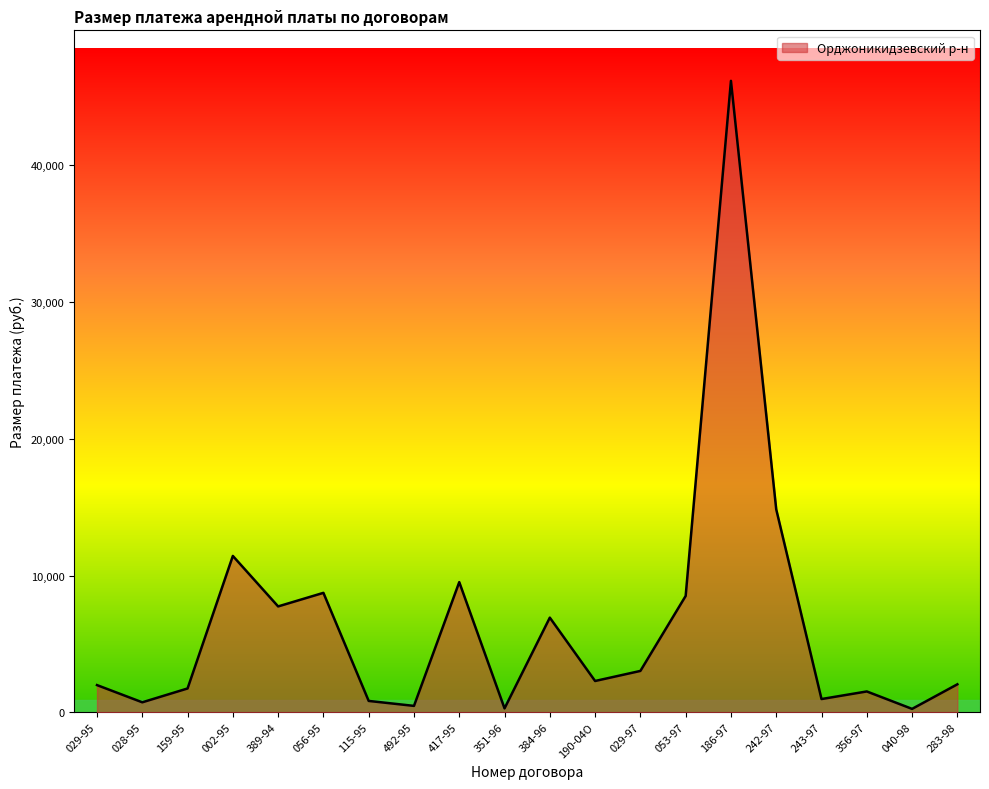

What is the difference between the maximum and second lowest values?

45894.3